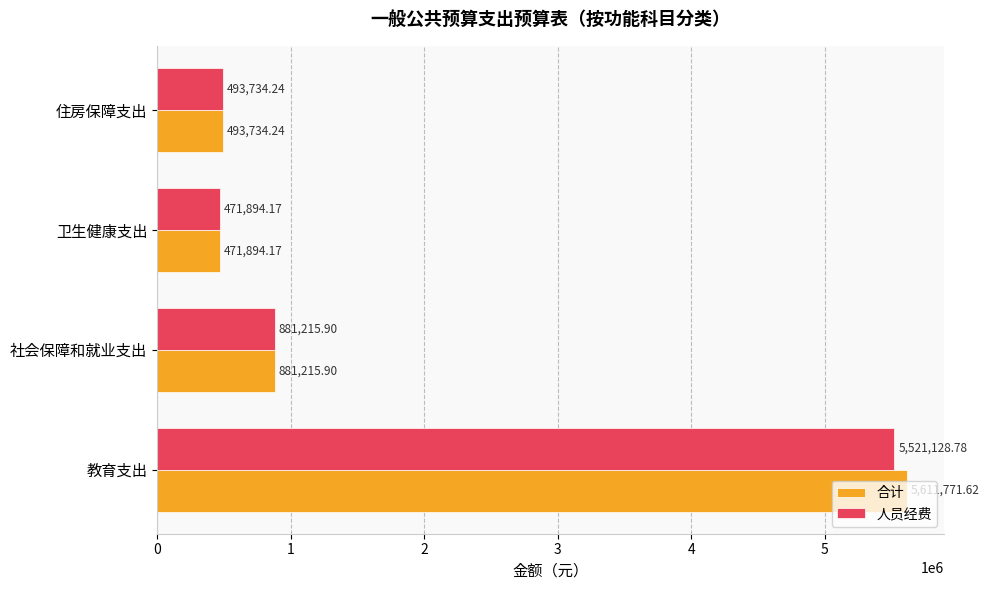

List the series in order of their peak value, lowest first.

人员经费, 合计